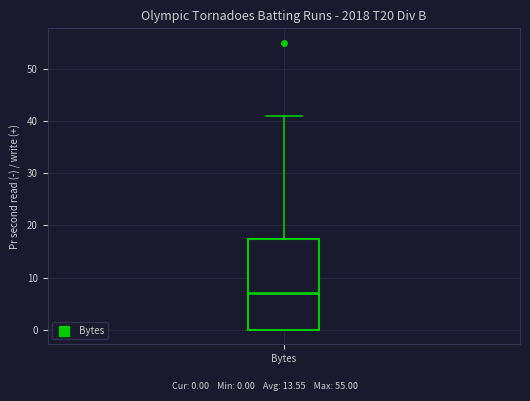

Read this box plot against the y-axis: the position of the median line, the range covered by the box, and the ends of both whiskers. The values are not printed on the chart, so give them approximately, as read against the axis.

median 7, box 0 to 18, whiskers 0 to 41